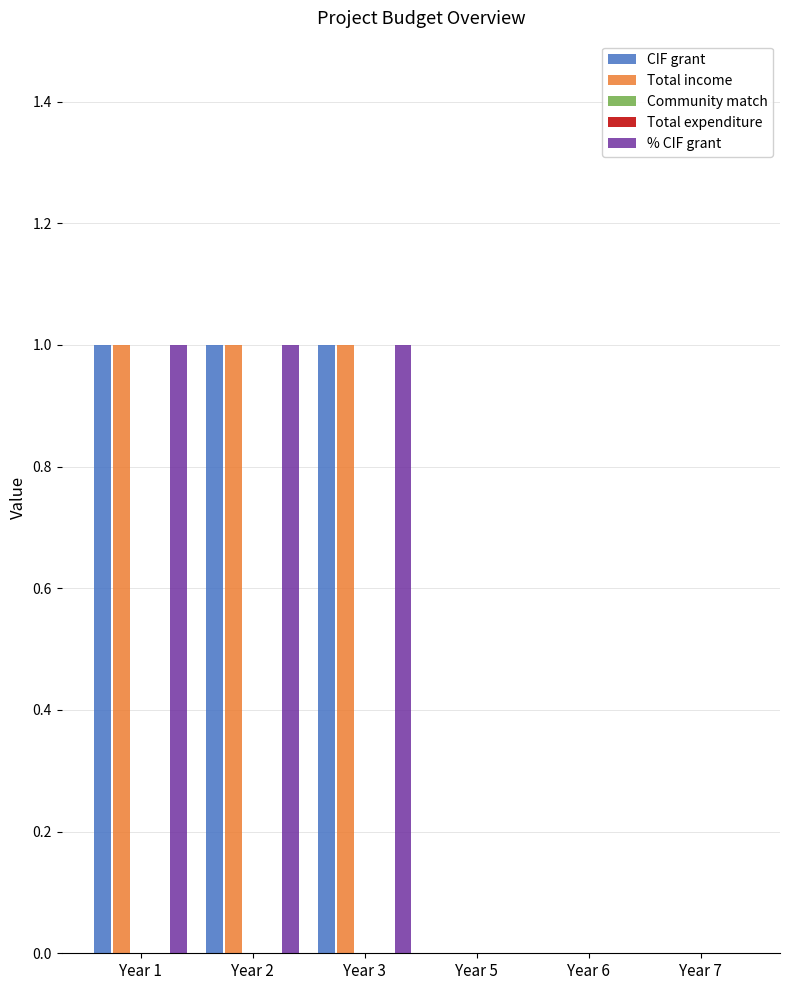

At which label does % CIF grant reach its minimum?

Year 5